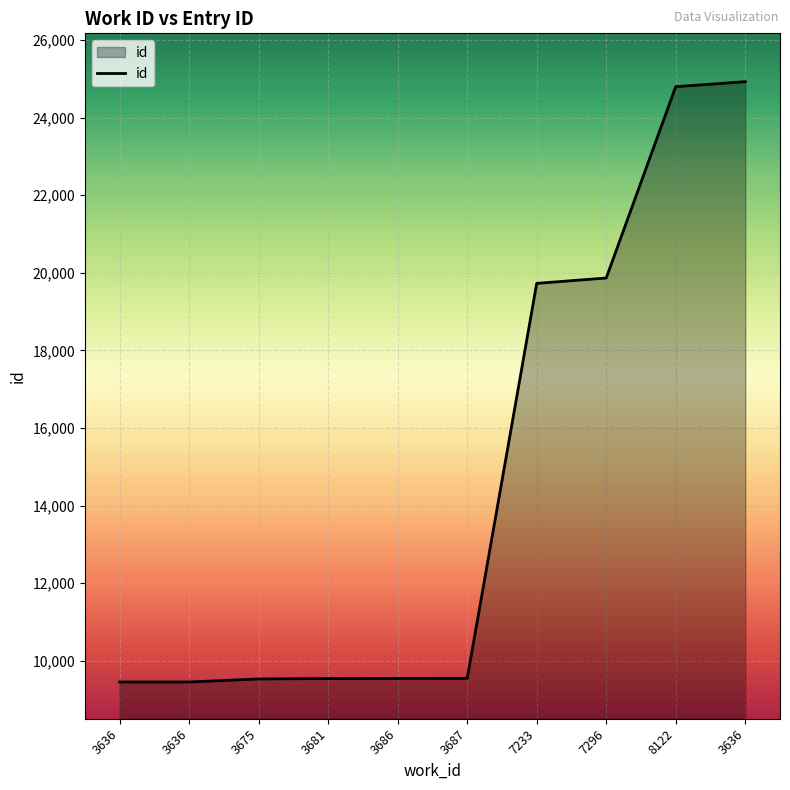

Reading right to left, list all the values displayed in this chart.

3636=24924	8122=24796	7296=19866	7233=19728	3687=9551	3686=9550	3681=9545	3675=9535	3636=9457	3636=9456